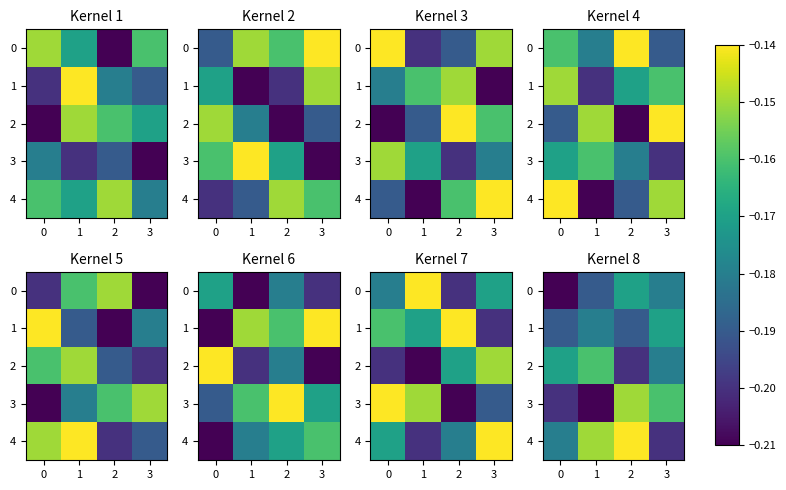

The 3 series shows -0.2 at 3. True or false?

True